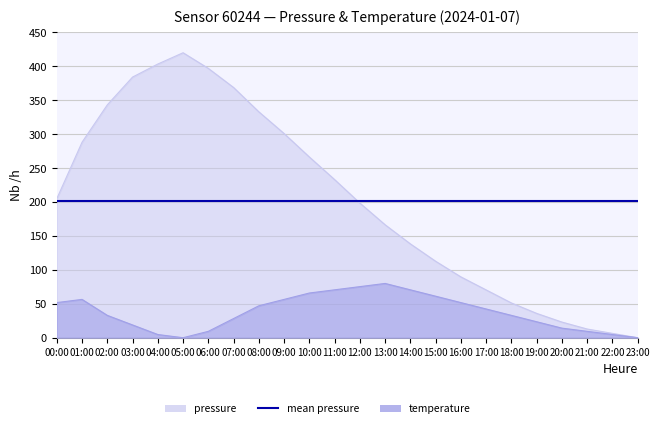

How many interior local valleys does the temperature series have?

1